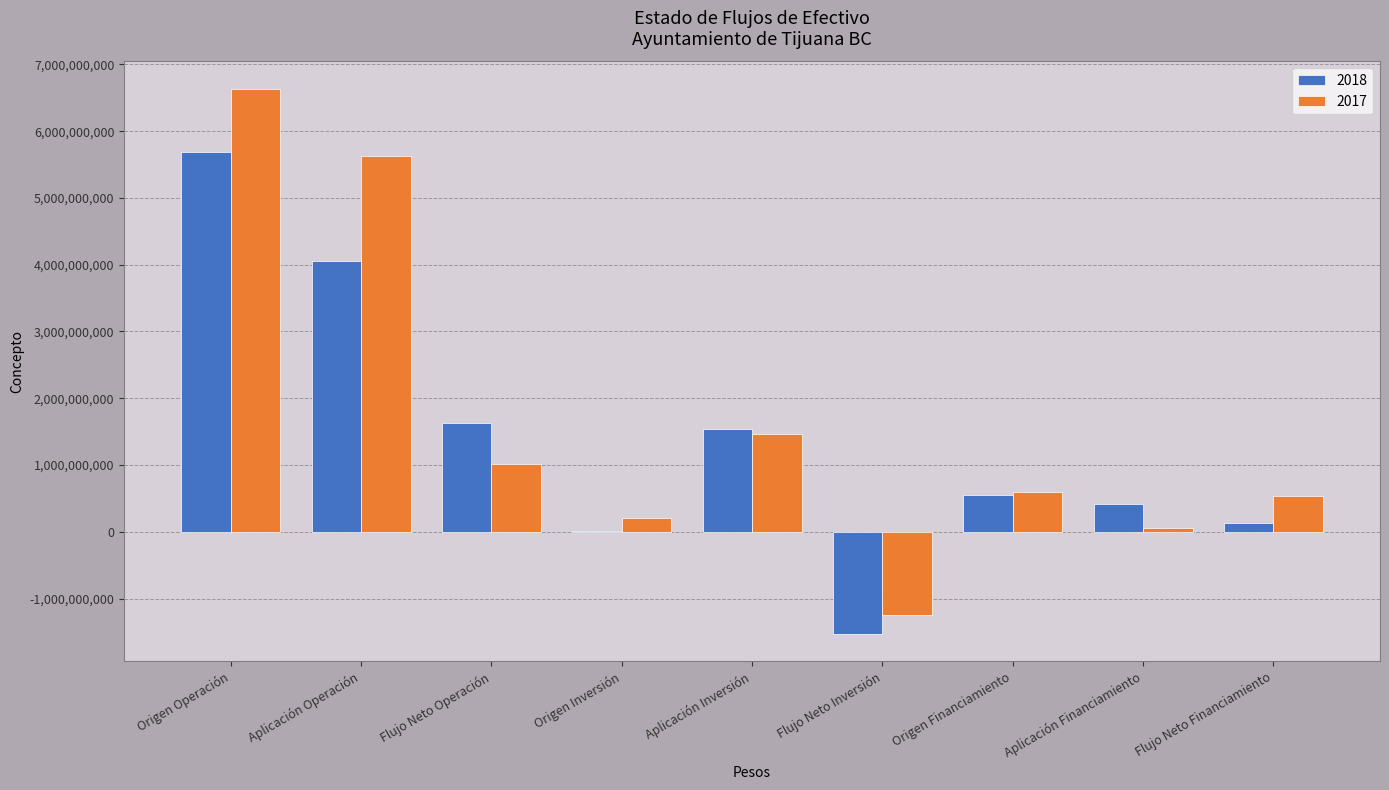

Are the bars horizontal?

No